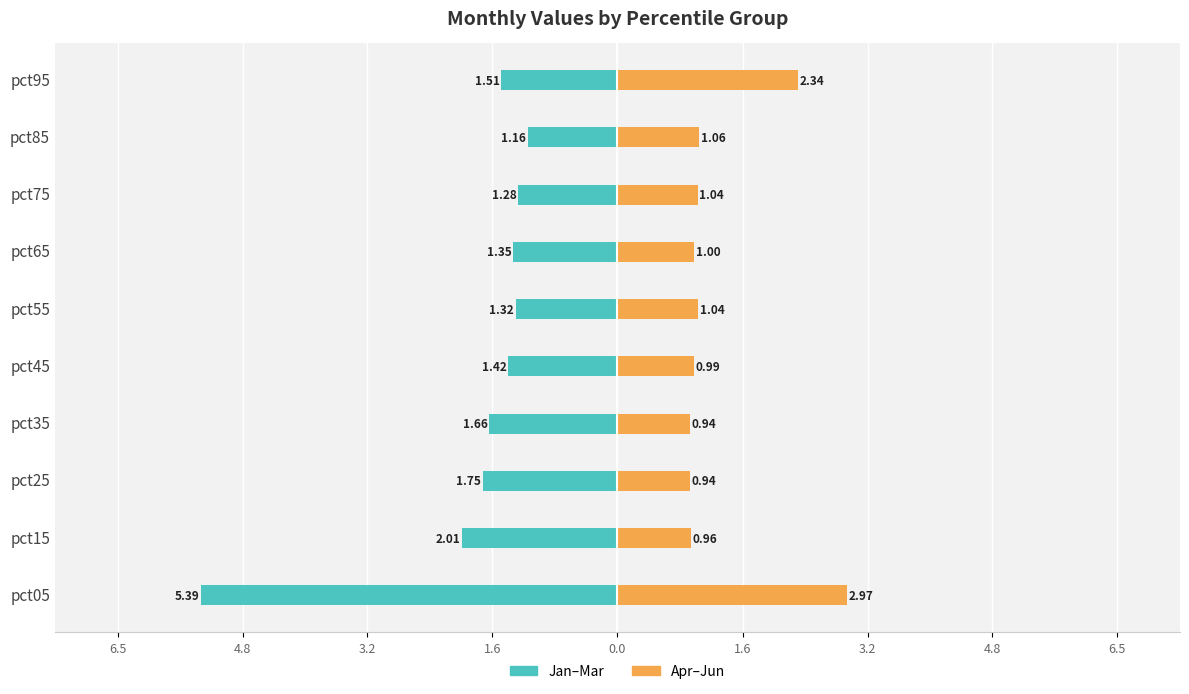

Between pct95 and pct05, which is larger?

pct95